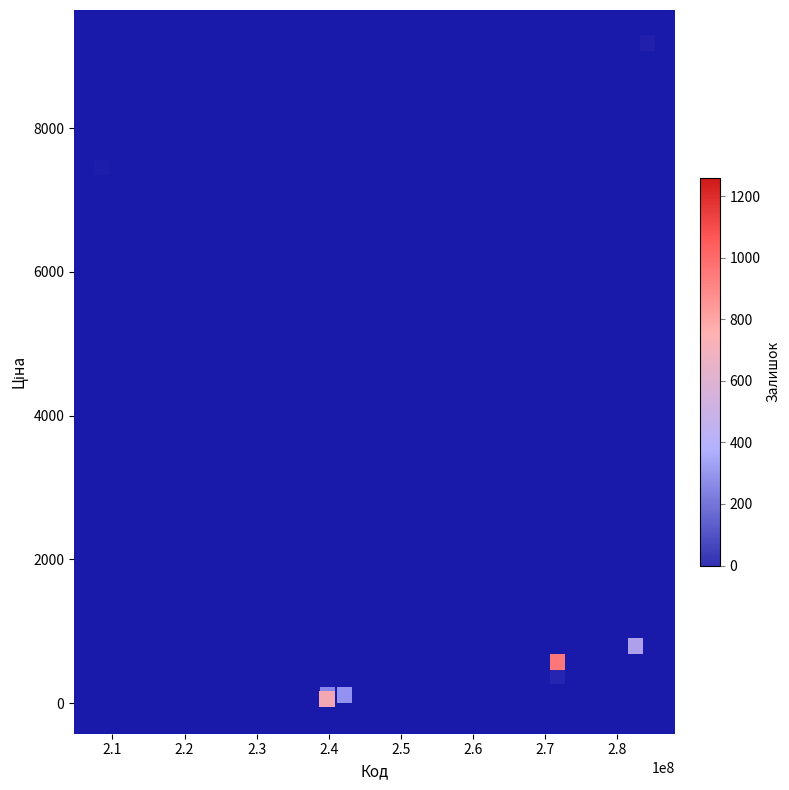

What Y value in the scatter plot is closest to 4608?

7453.8